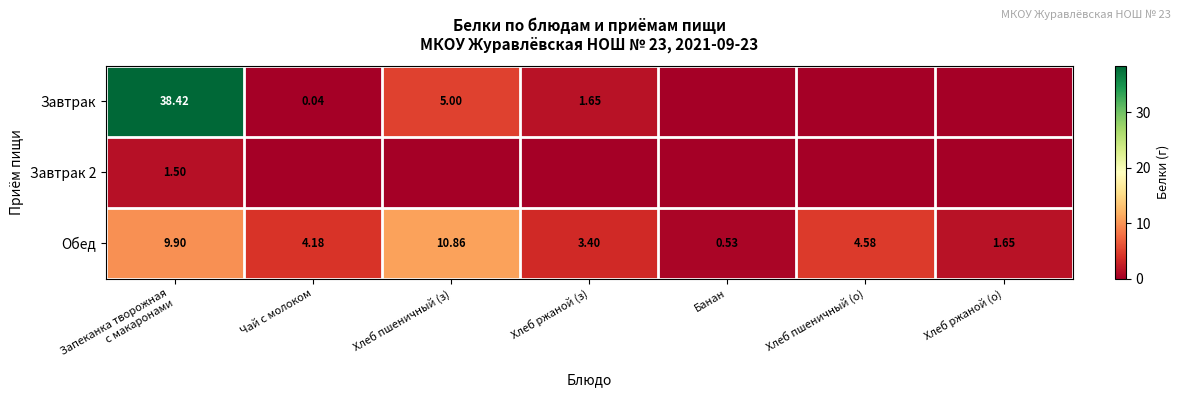

The Обед series shows 4.6 at Хлеб пшеничный (о). True or false?

True